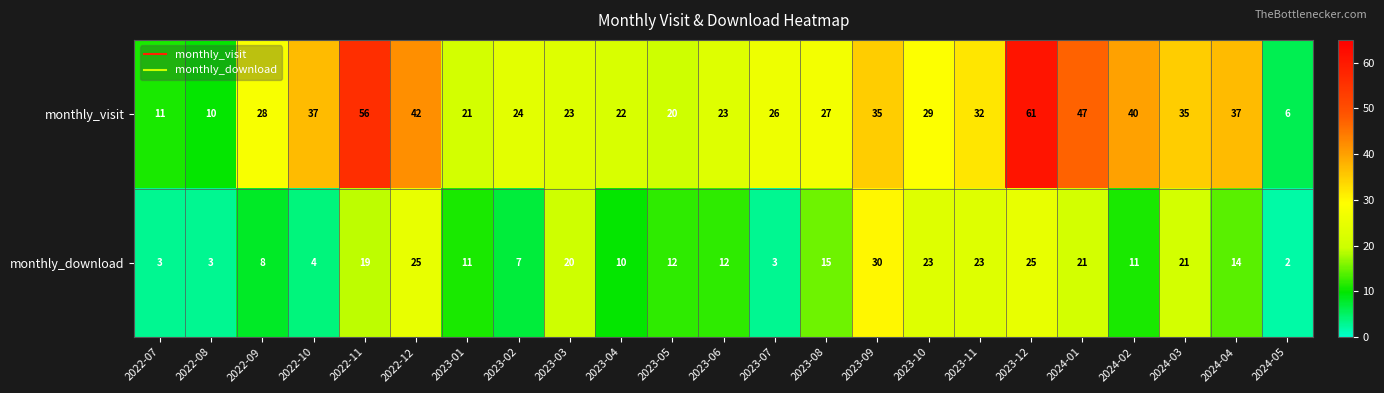

What is the greatest value displayed?

61